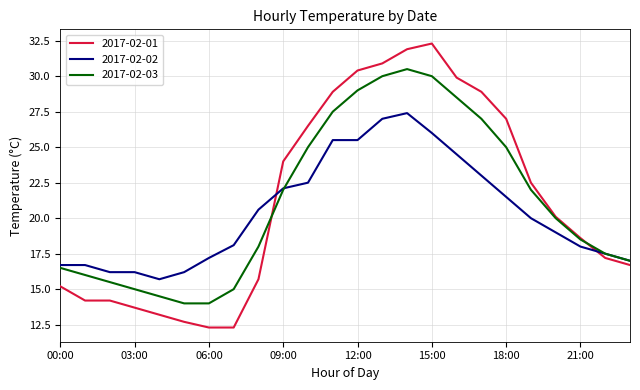

True or false: 2017-02-01 and 2017-02-02 cross at least once.

True